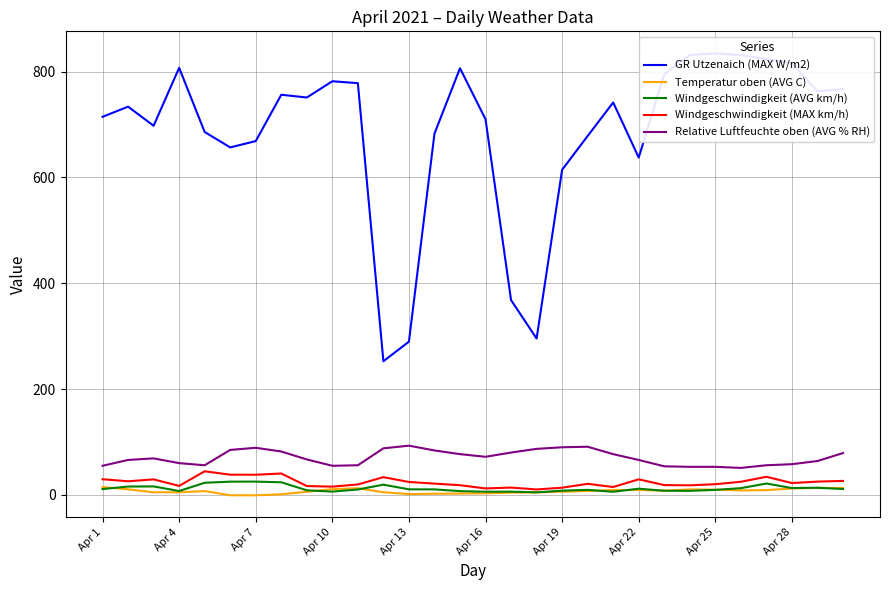

True or false: Temperatur oben (AVG C) and Relative Luftfeuchte oben (AVG % RH) cross at least once.

False